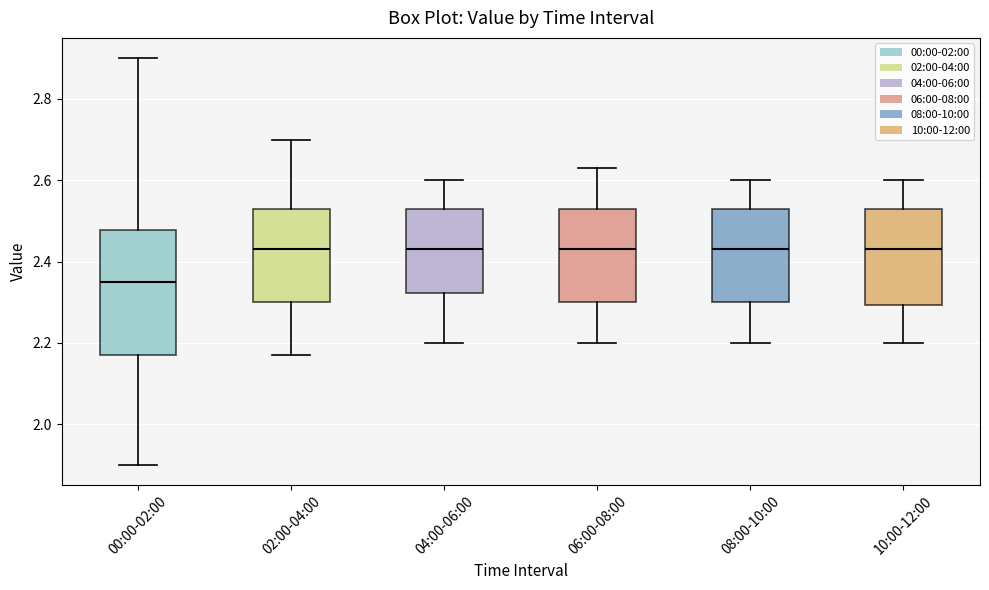

Which box has the lowest median line?

00:00-02:00